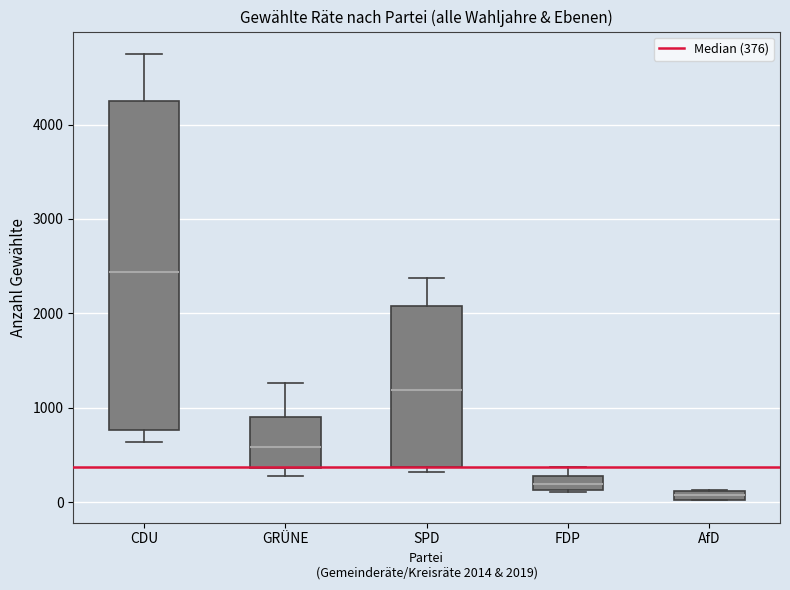

Which box is the tallest, from its lower edge to its upper edge?

CDU